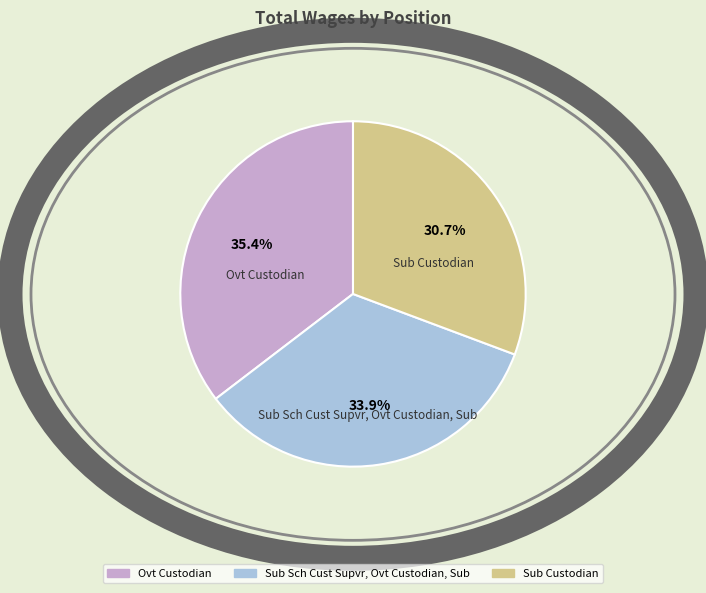

To the nearest percent, what portion does Ovt Custodian represent?

35%